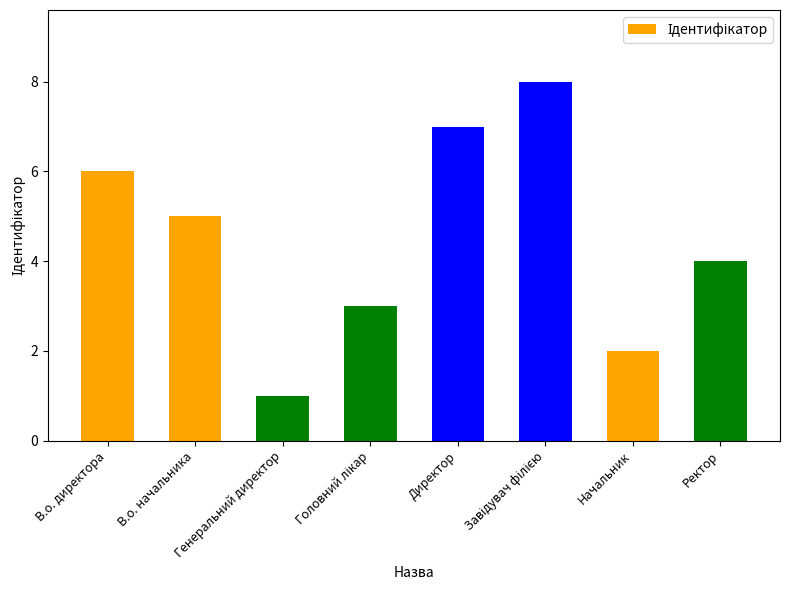

True or false: the data shows 2 at Директор.

False